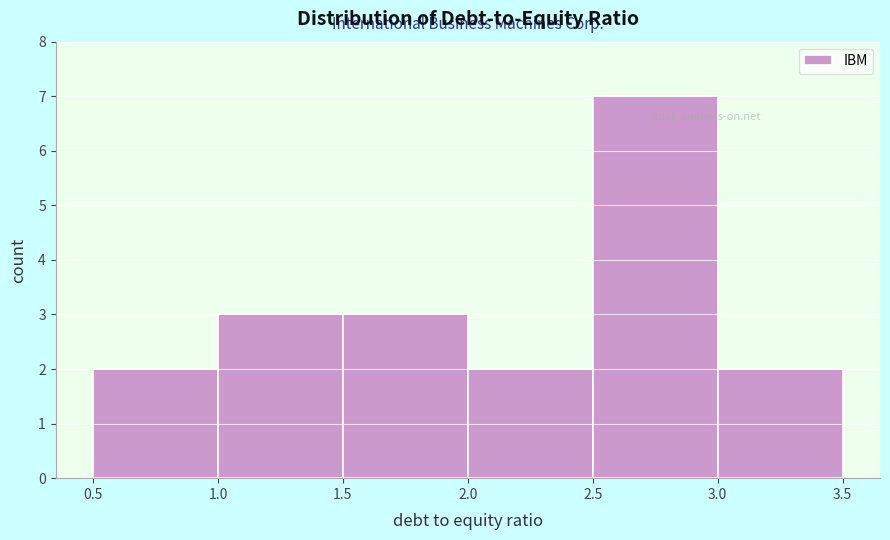

Reading left to right, list every bar in this chart as the range it spans on the x-axis followed by its height. The values are not printed on the chart, so give them approximately, as read against the axis.

0.5 to 1.0: 2
1.0 to 1.5: 3
1.5 to 2.0: 3
2.0 to 2.5: 2
2.5 to 3.0: 7
3.0 to 3.5: 2